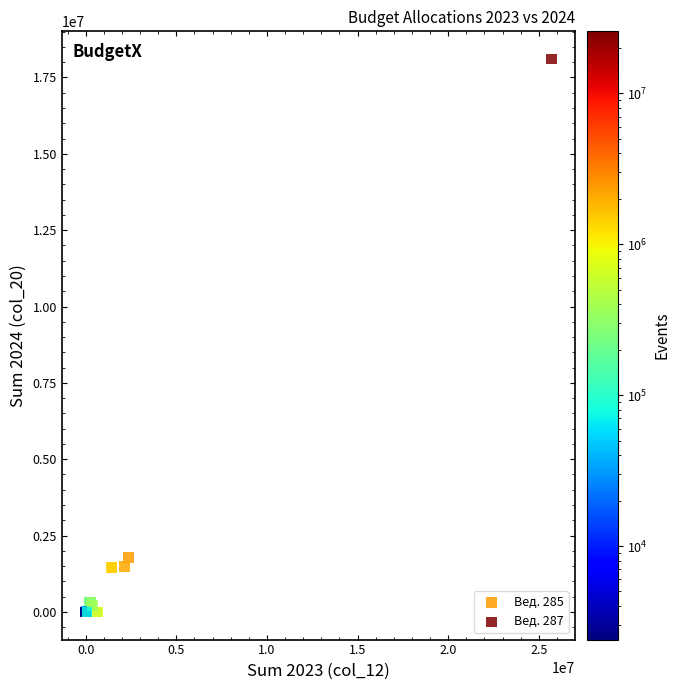

What are all the series names shown in the legend?

Вед. 285, Вед. 287